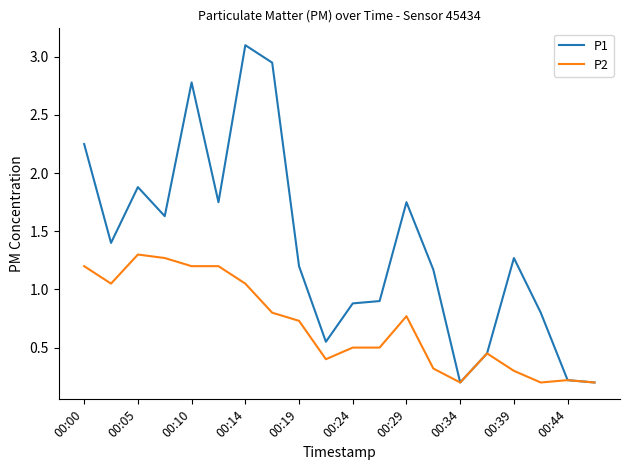

Which series has the widest spread of values?

P1